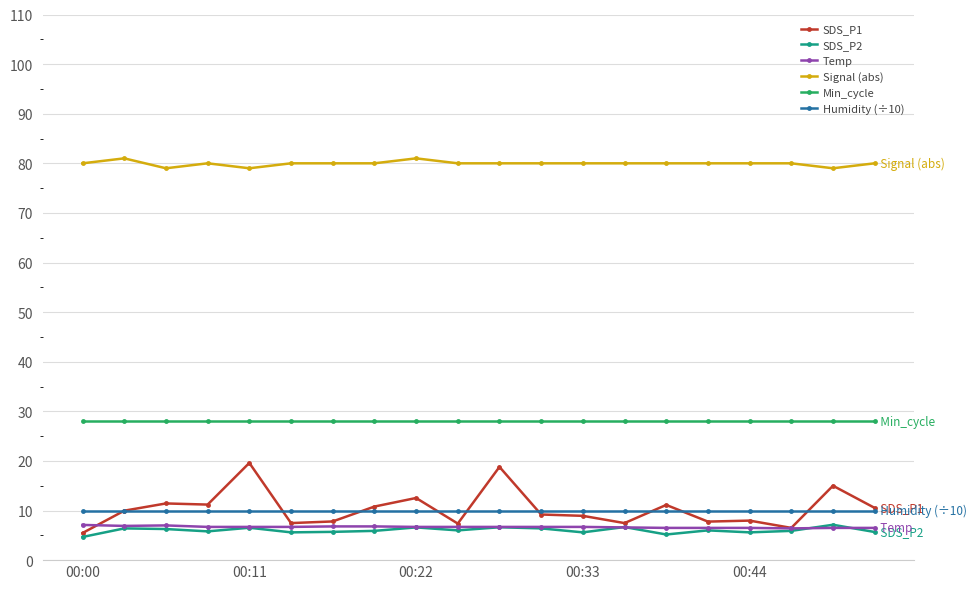

What is the difference between the second highest and second lowest values in the SDS_P2 series?

1.5